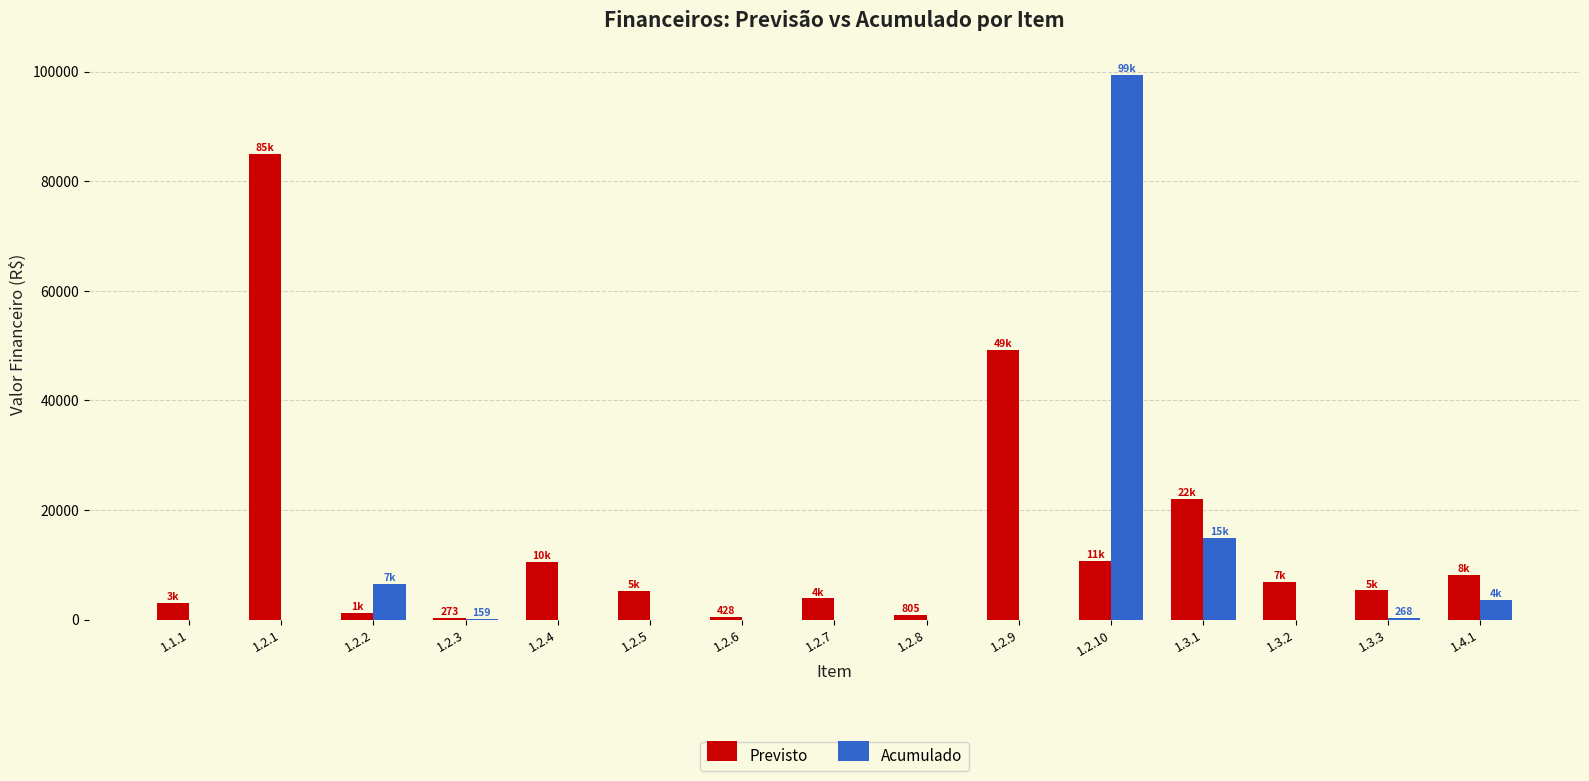

Is the value of Previsto at 1.2.9 greater than the value of Acumulado at 1.2.5?

Yes